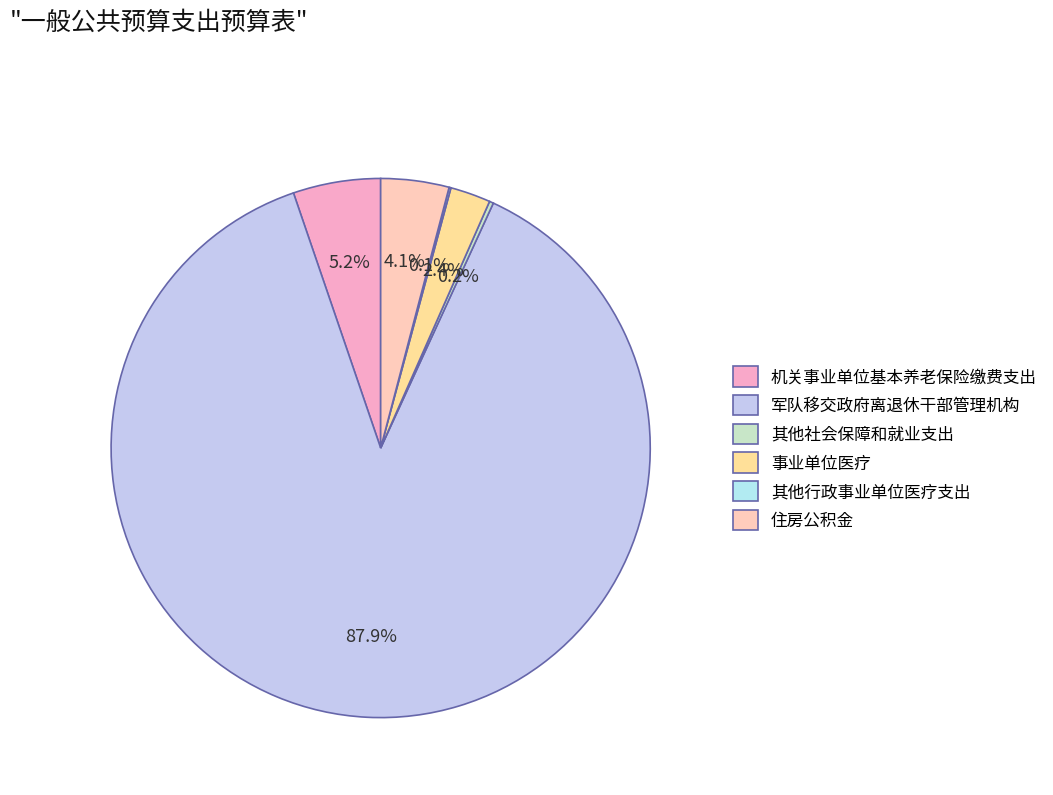

What is the largest slice in the pie chart?

军队移交政府离退休干部管理机构